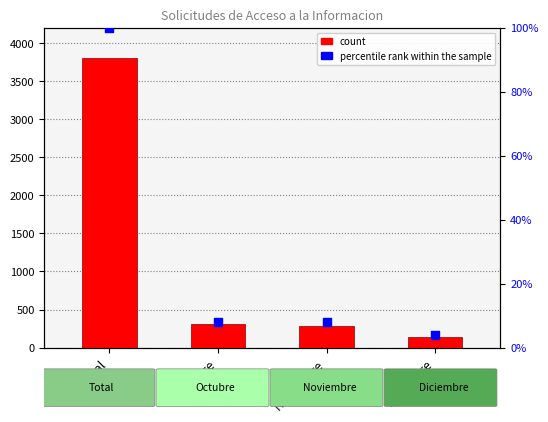

Is the value of count at Total greater than the value of percentile rank within the sample at Noviembre?

Yes